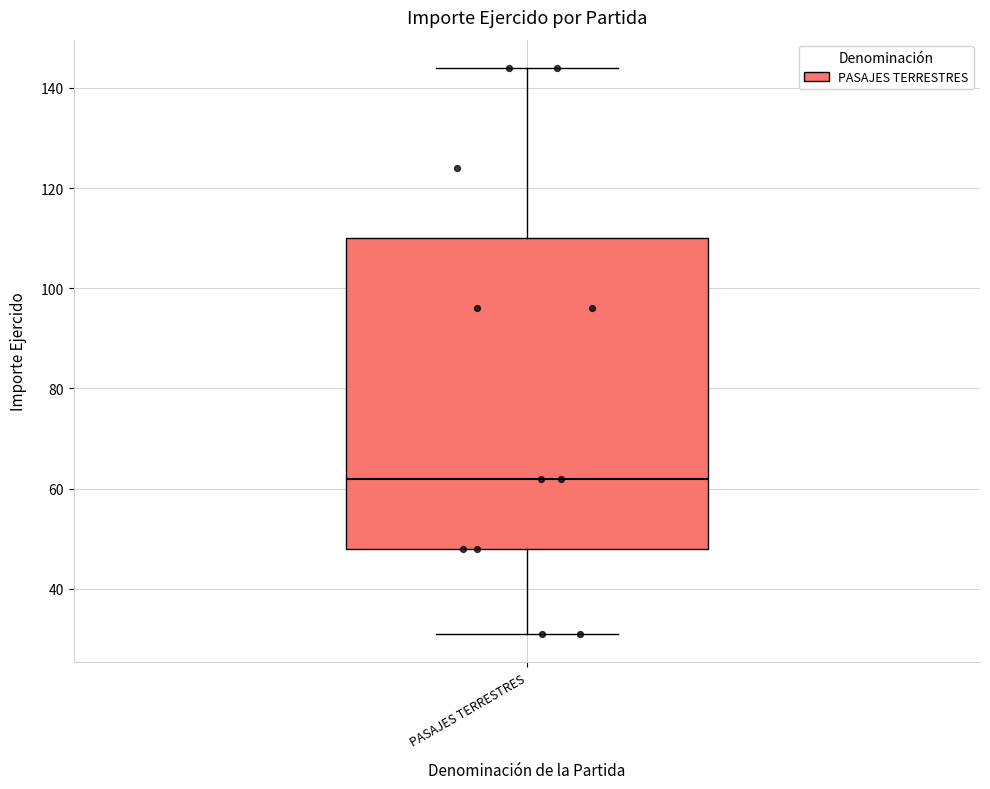

Read this box plot against the y-axis: the position of the median line, the range covered by the box, and the ends of both whiskers. The values are not printed on the chart, so give them approximately, as read against the axis.

median 62, box 48 to 110, whiskers 32 to 144